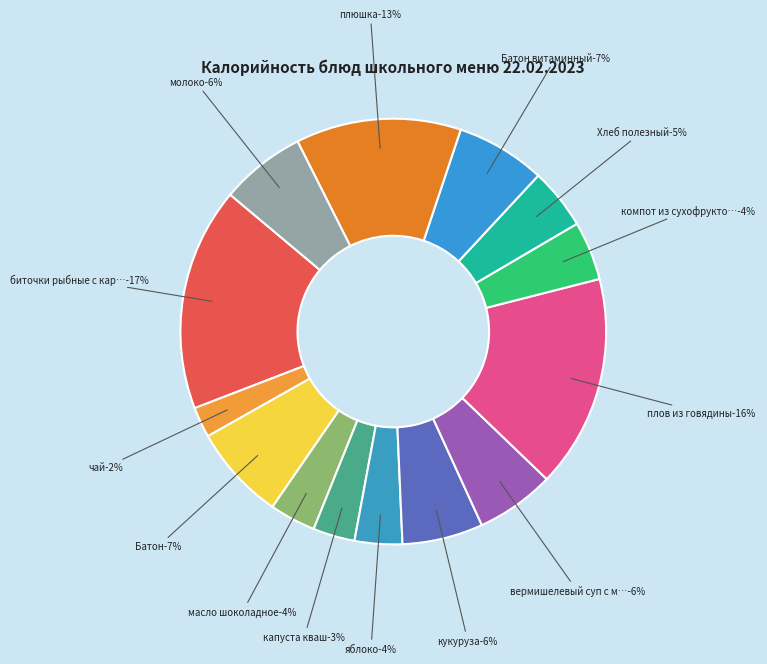

Does any single category account for the majority?

No